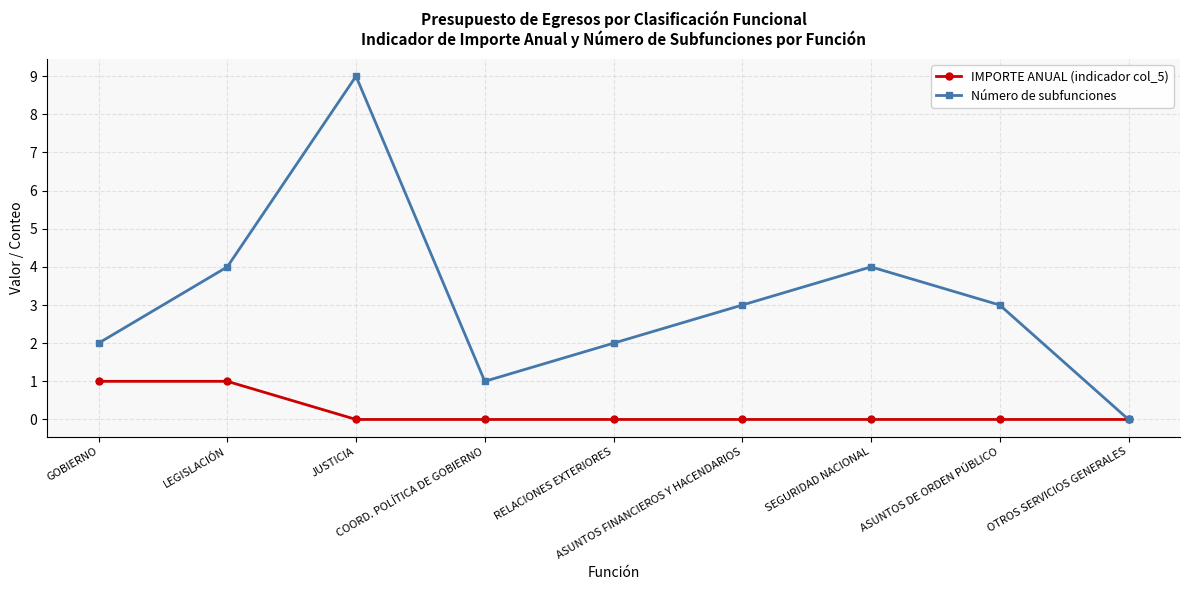

Rank the series by their average value, from lowest to highest.

IMPORTE ANUAL (indicador col_5), Número de subfunciones